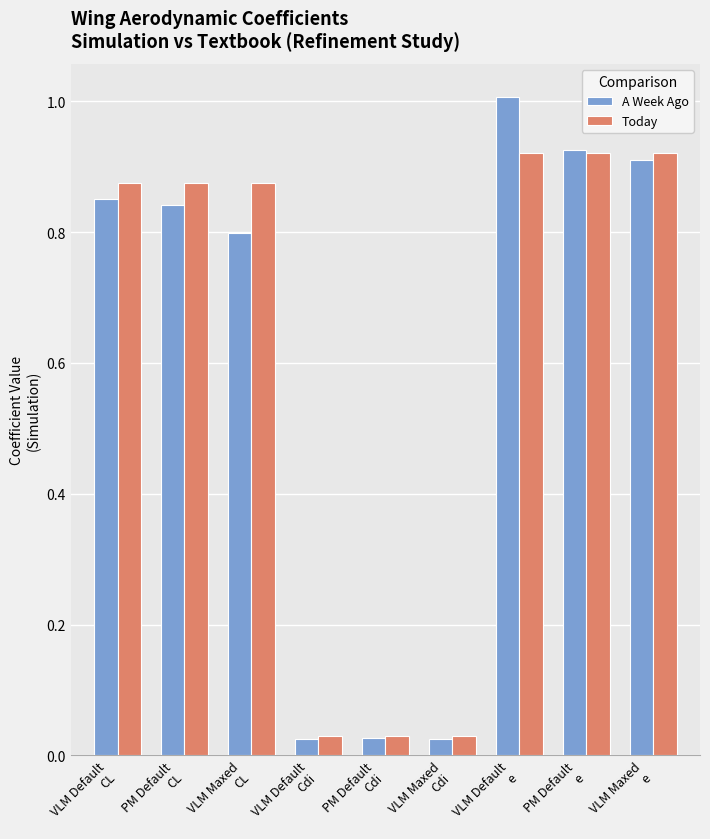

What are all the series names shown in the legend?

A Week Ago, Today